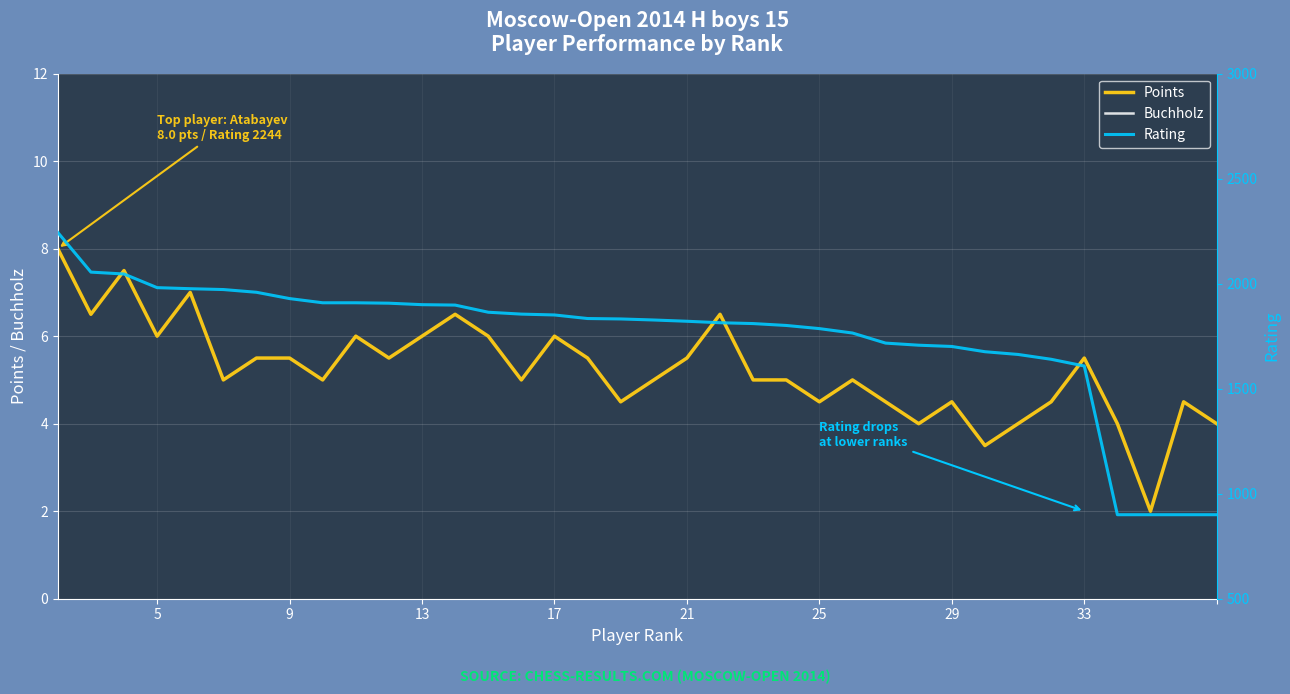

True or false: Points has more than 0 interior local peaks.

True